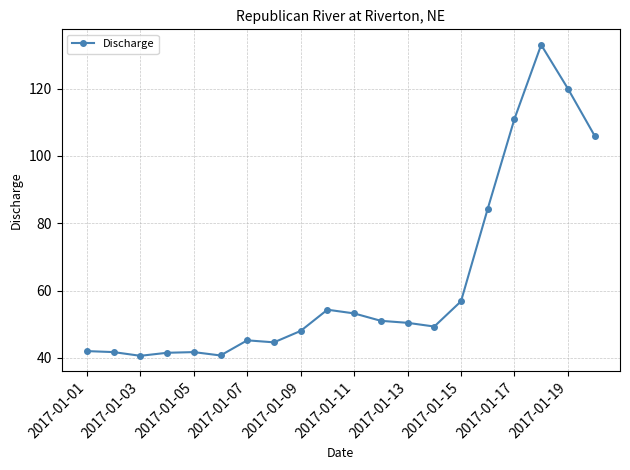

True or false: the data has more than 1 interior local peaks.

True